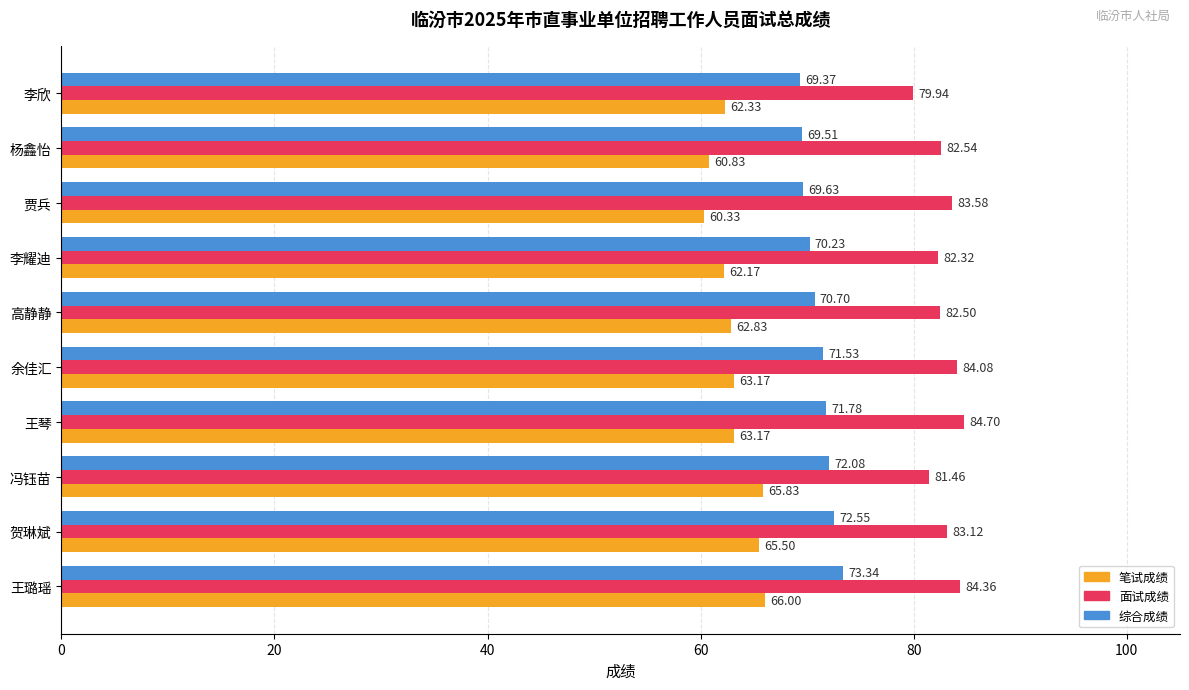

Where is 综合成绩 nearest to the value 71?

高静静